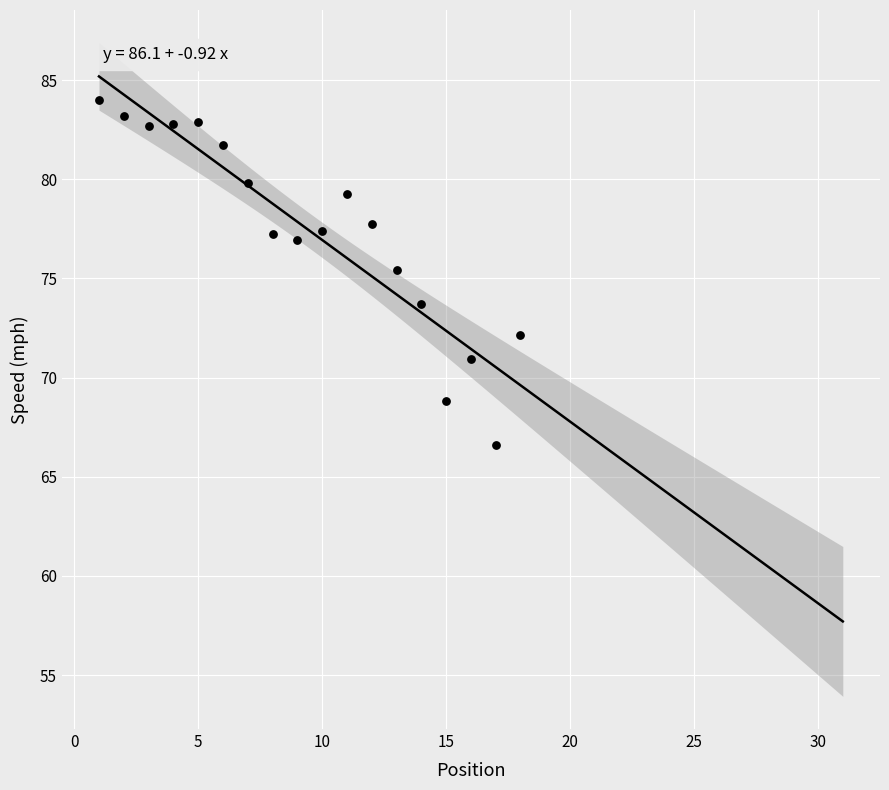

What Y value in the scatter plot is closest to 75?

75.4